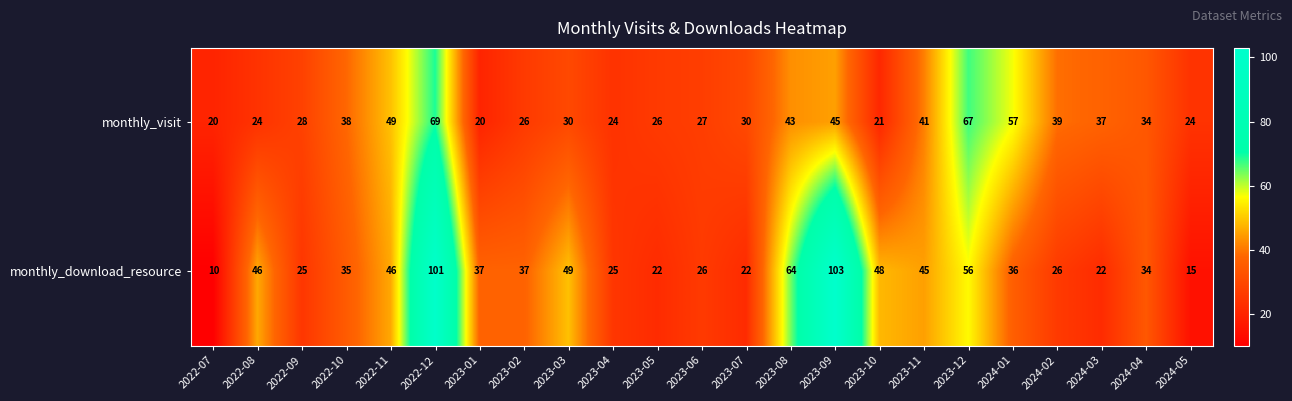

What is the difference between the maximum and minimum values in the monthly_download_resource series?

93